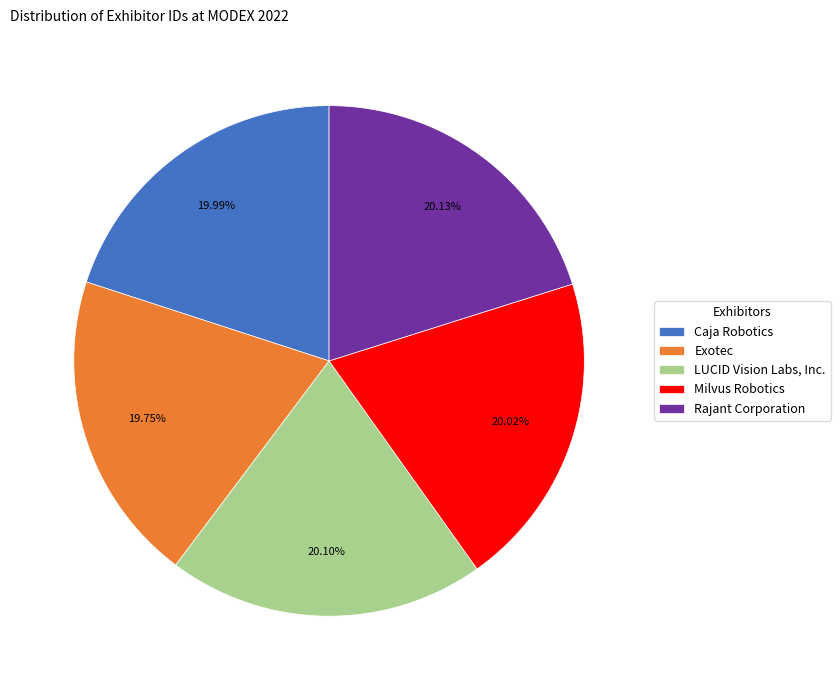

What percentage is the Rajant Corporation slice, to the nearest percent?

20%